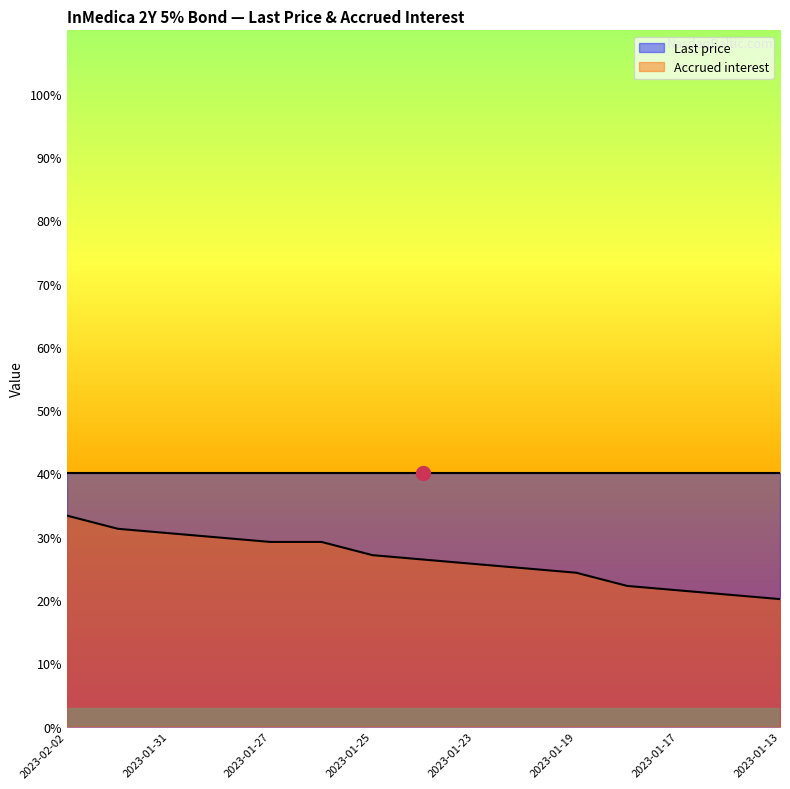

Between 2023-02-01 and 2023-01-17, which is larger?

2023-02-01